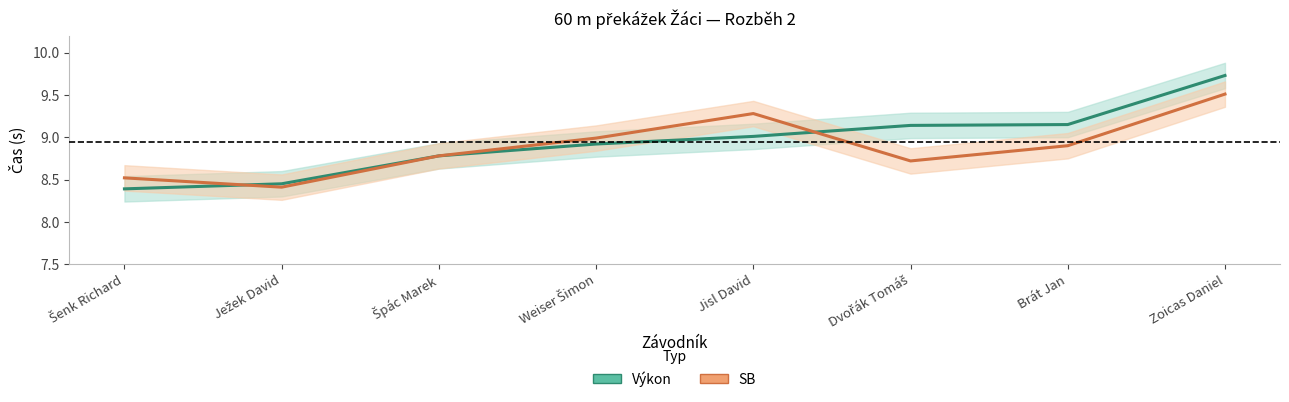

Which category has the highest value across all series?

Zoicas Daniel